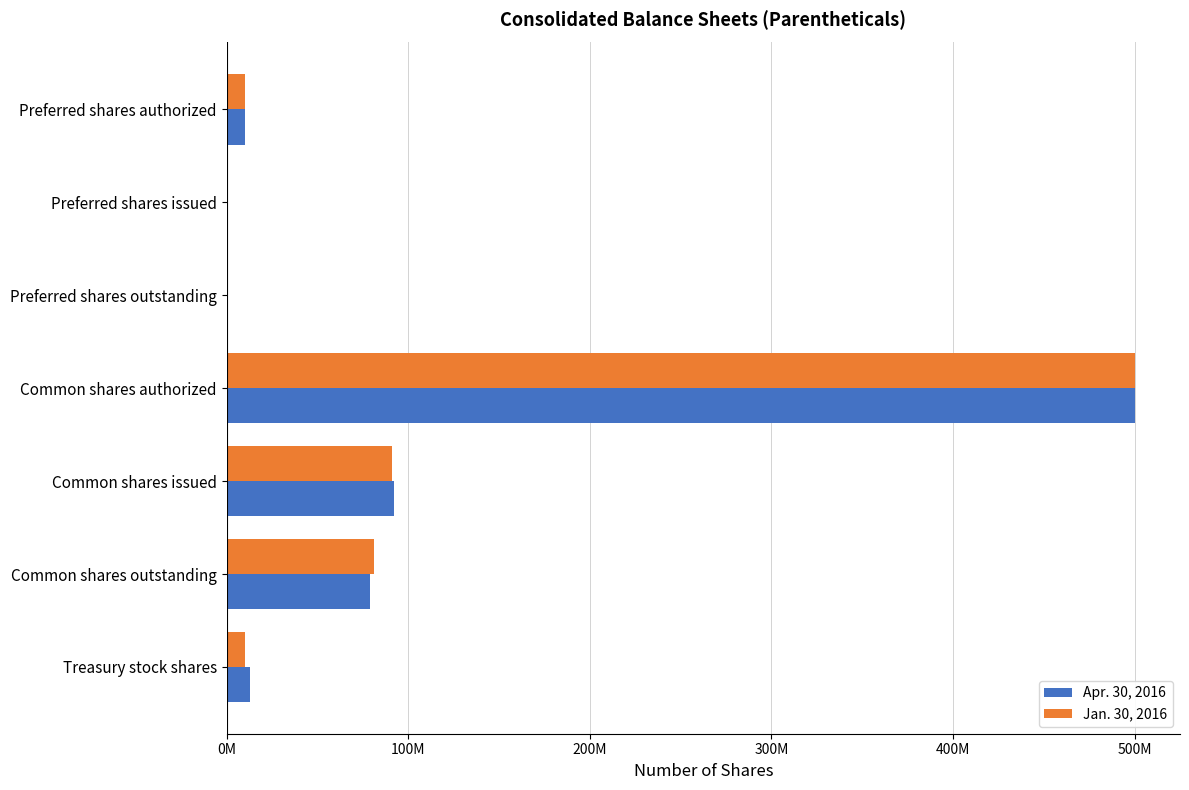

What are all the series names shown in the legend?

Apr. 30, 2016, Jan. 30, 2016